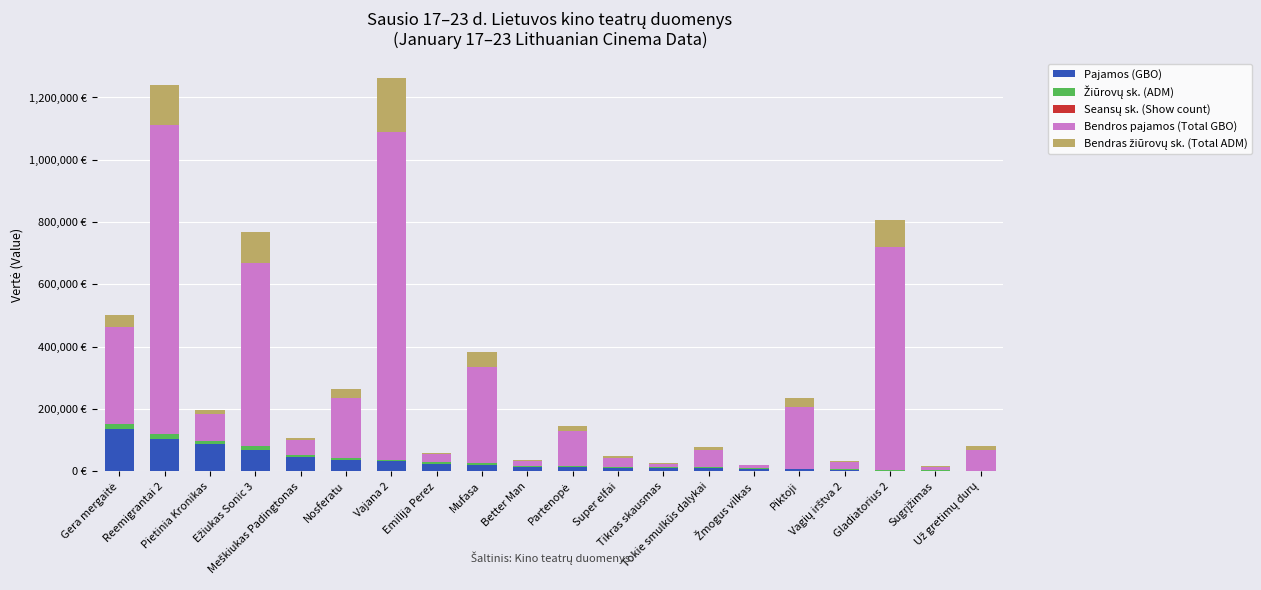

True or false: Žiūrovų sk. (ADM) has a value of 3831.0 at Mufasa.

True